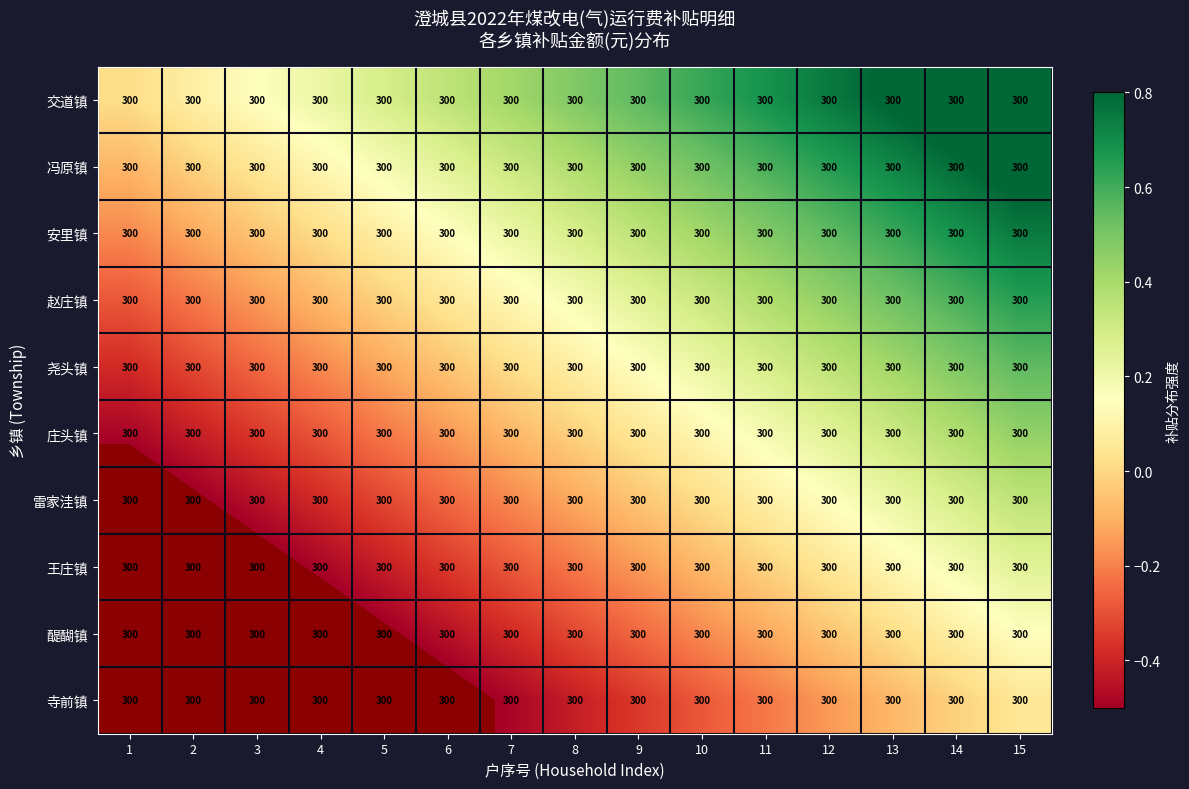

How many series are shown in this chart?

10